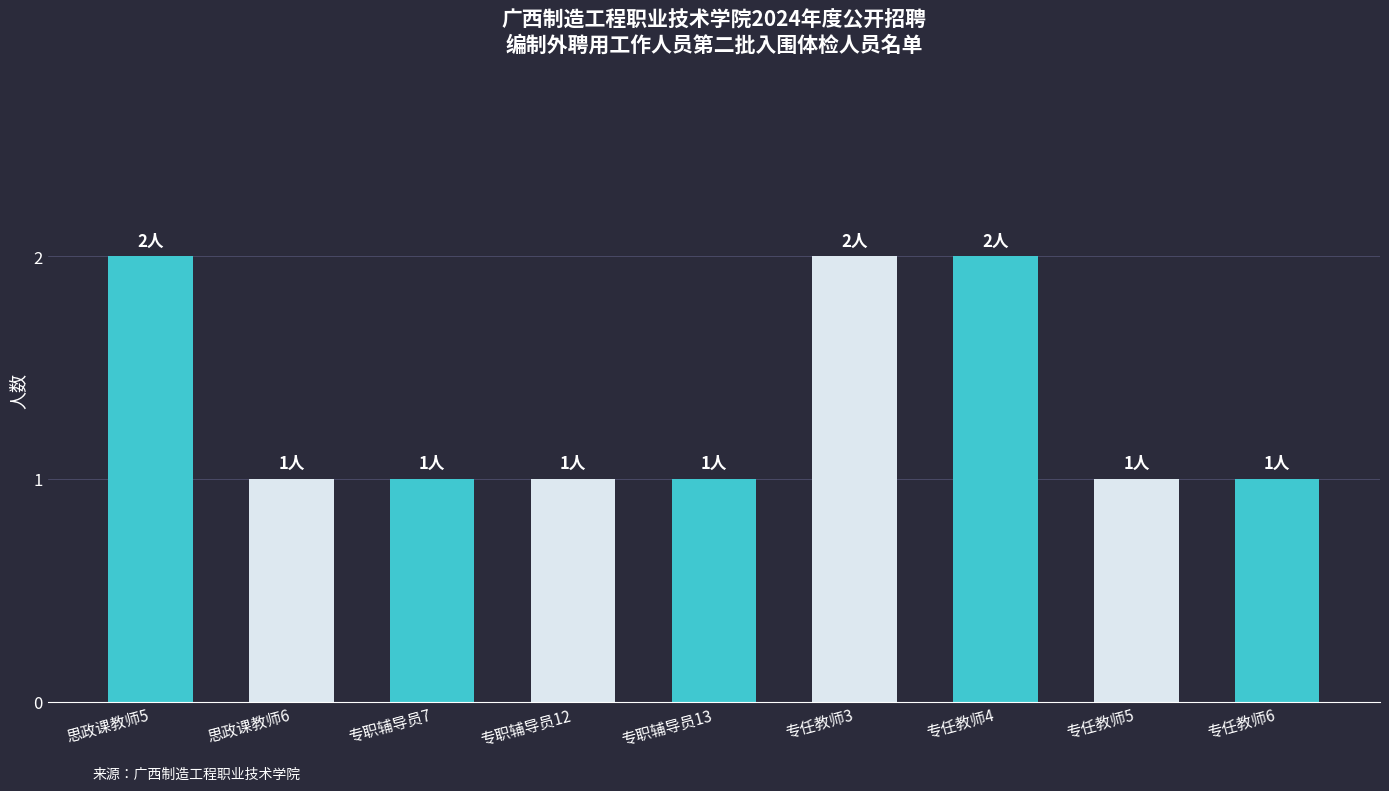

True or false: the data shows 1 at 专职辅导员12.

True